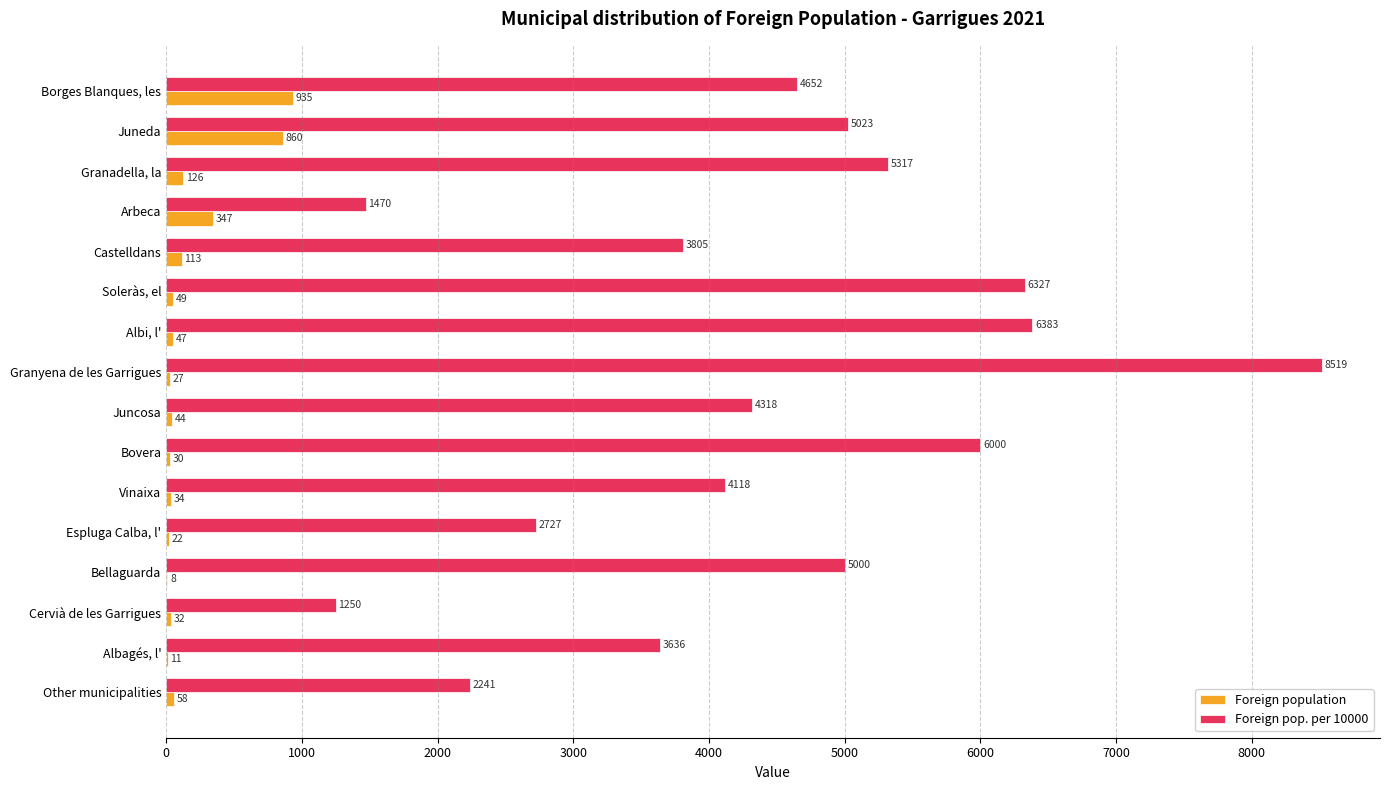

Is it true that Foreign population equals 32 at Cervià de les Garrigues?

True